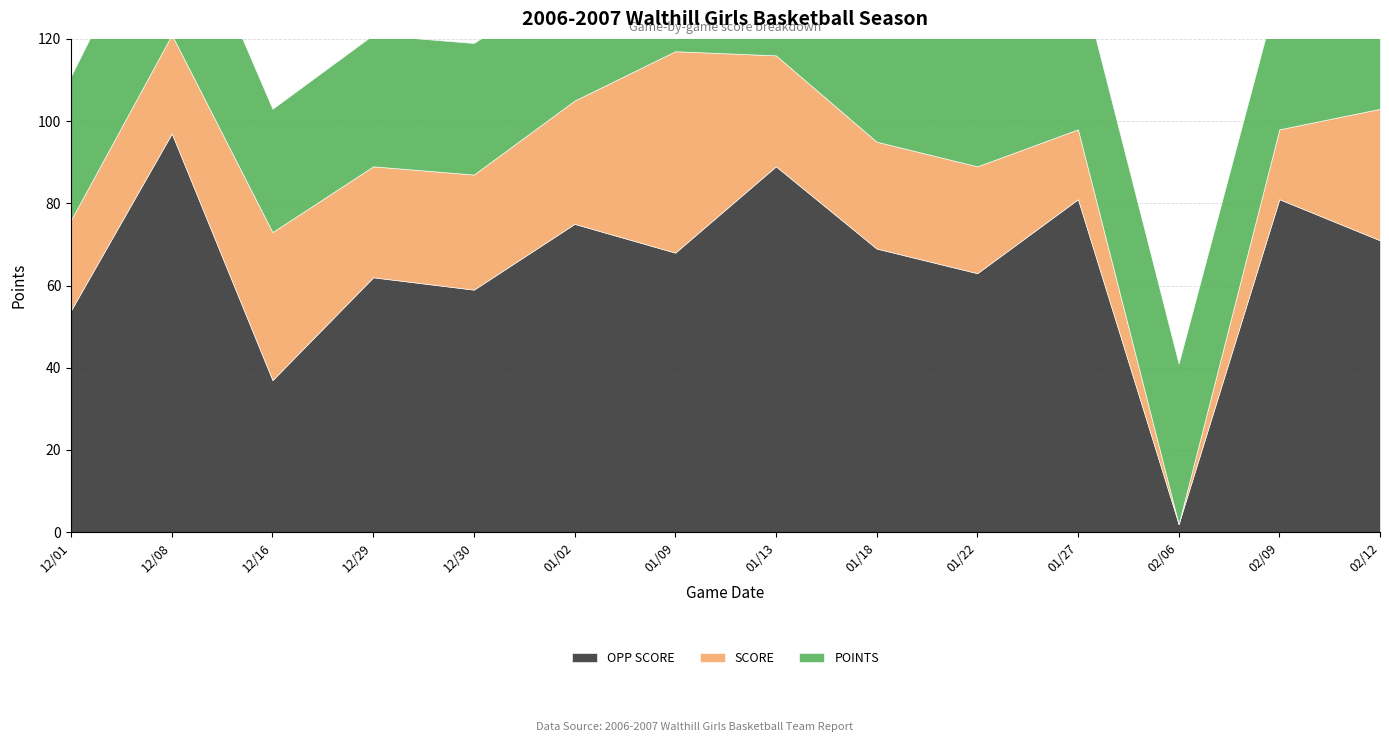

How many data points in POINTS are less than 36?

7